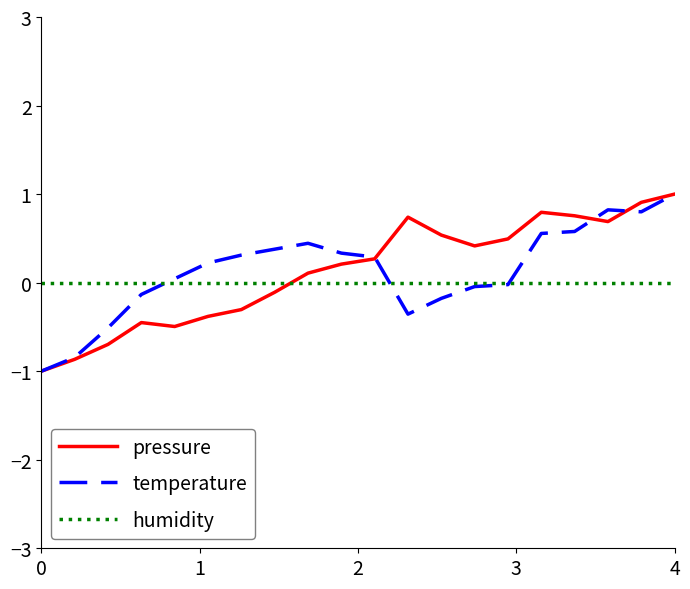

What is the maximum value for temperature?

1.0